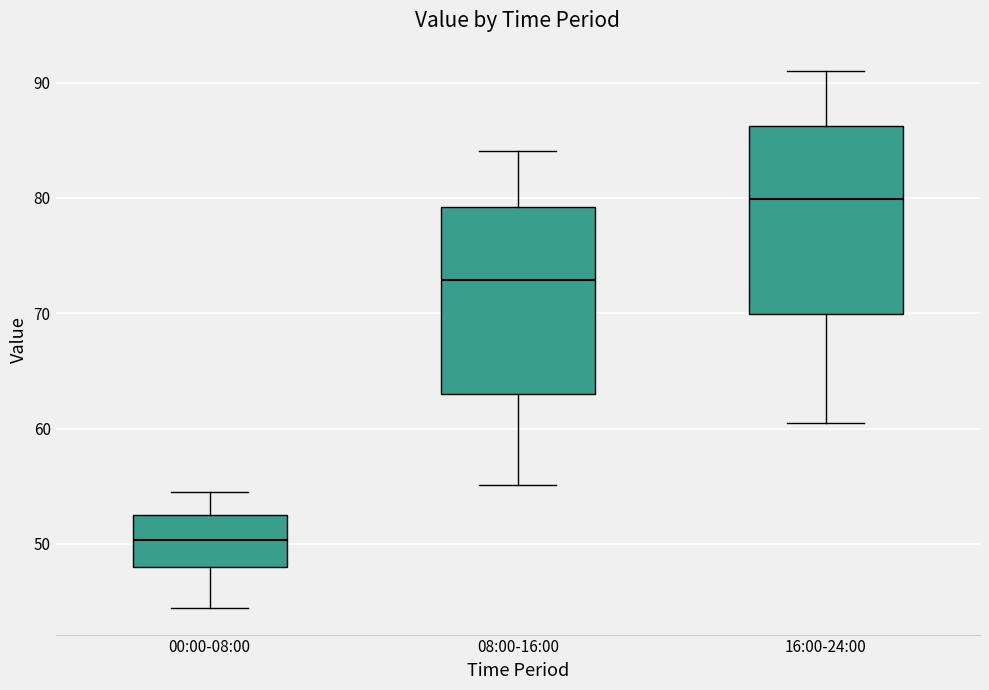

Which box has the lowest median line?

00:00-08:00